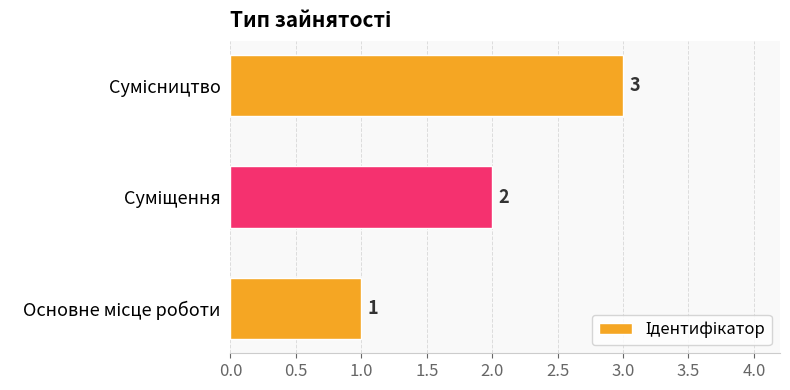

What is the greatest value displayed?

3